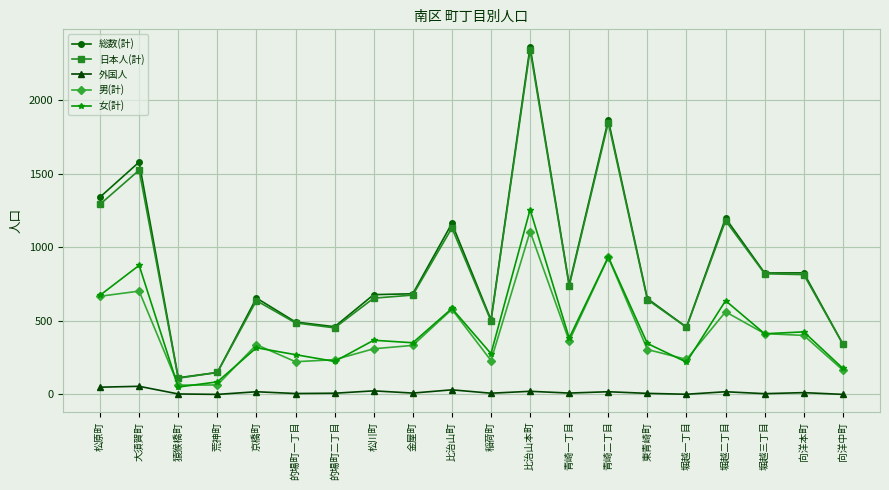

True or false: 女(計) and 総数(計) cross at least once.

False